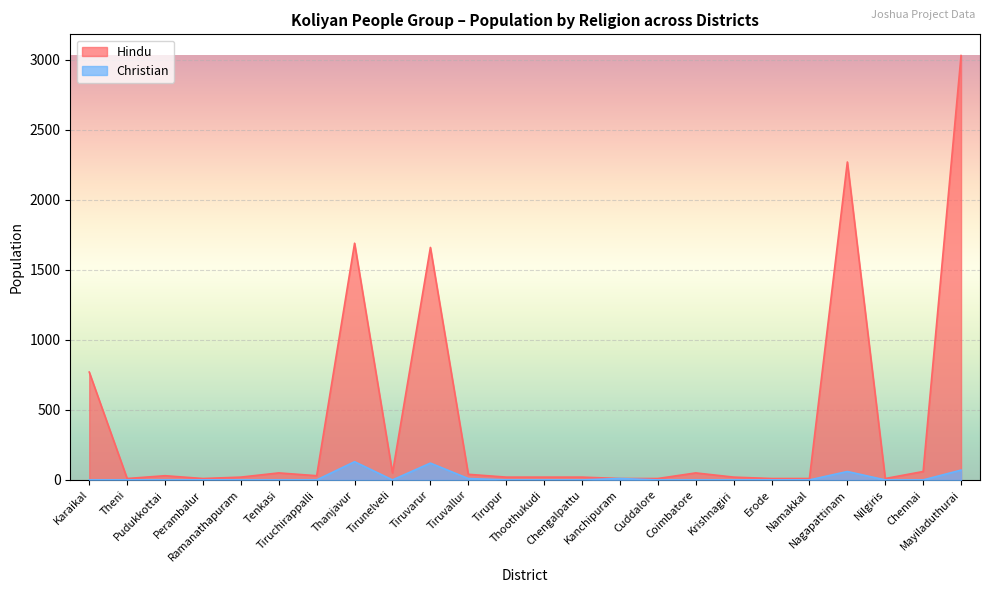

True or false: Hindu and Christian intersect in this chart.

False